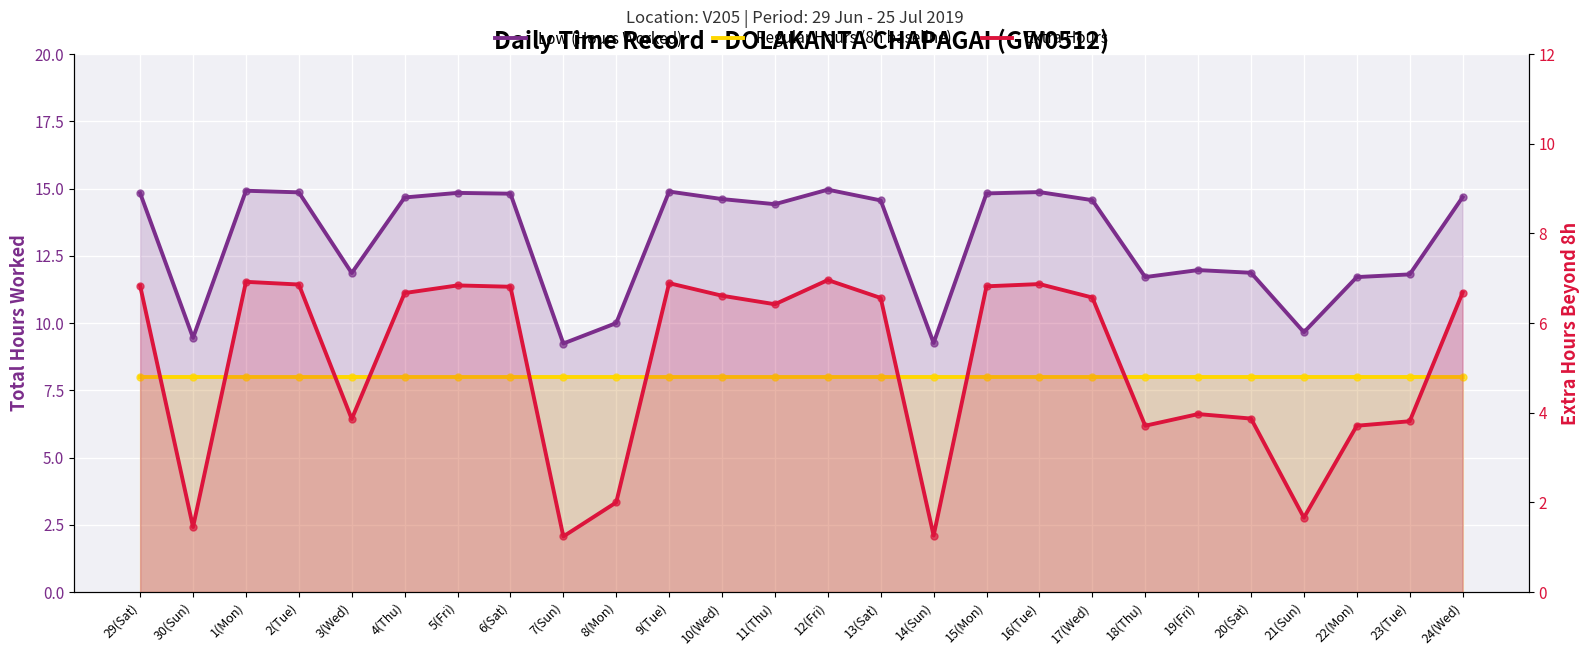

Between 3(Wed) and 23(Tue), which series saw the biggest shift?

Extra Hours